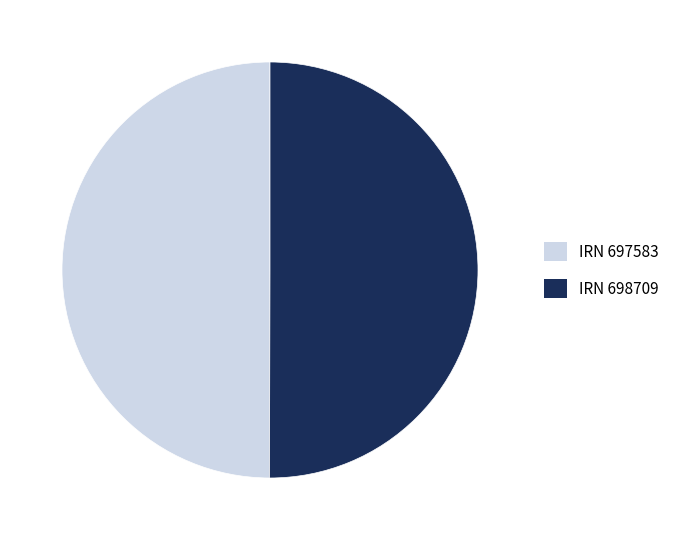

How many slices are in this pie chart?

2